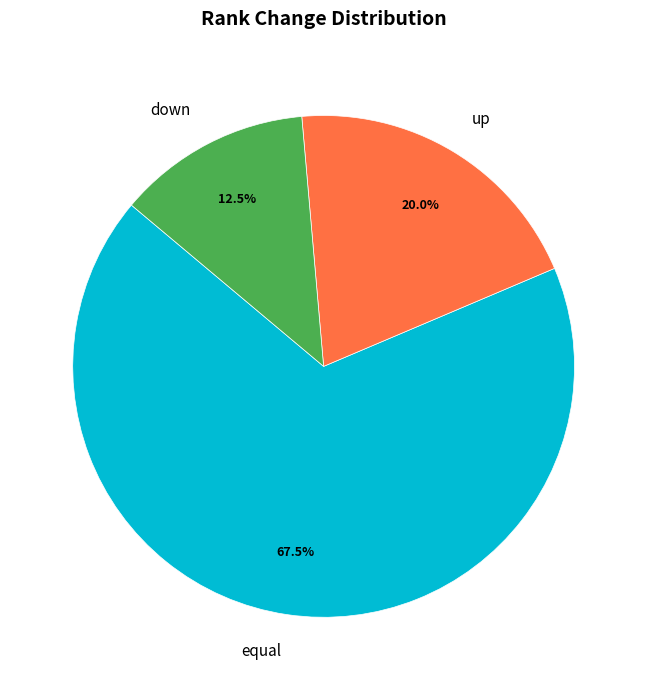

Is it true that up is 1% of the pie?

False